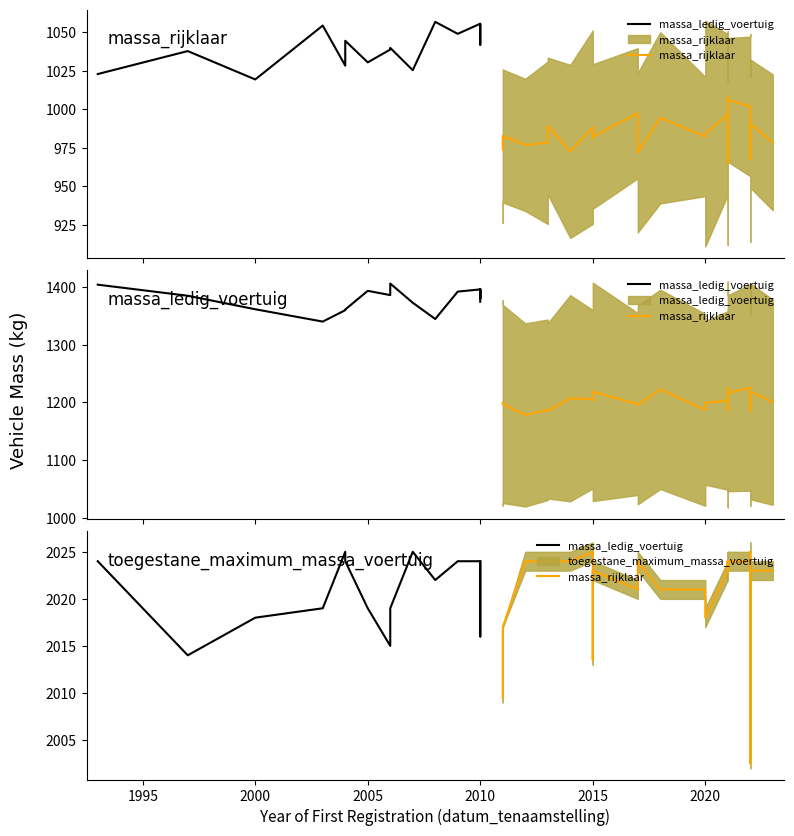

What is the sum of the massa_ledig_voertuig values at 20100726 and 20171127?

1876